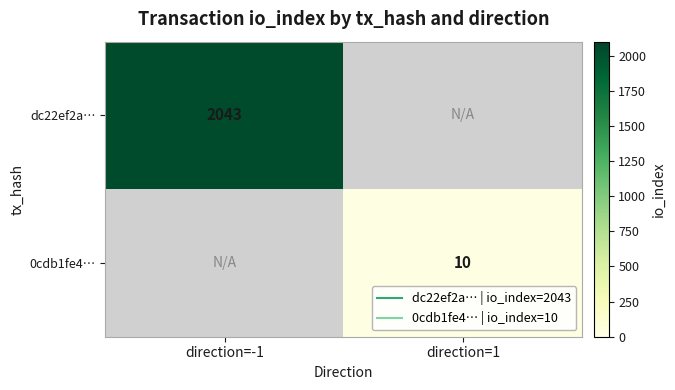

How many categories are shown in the chart?

2